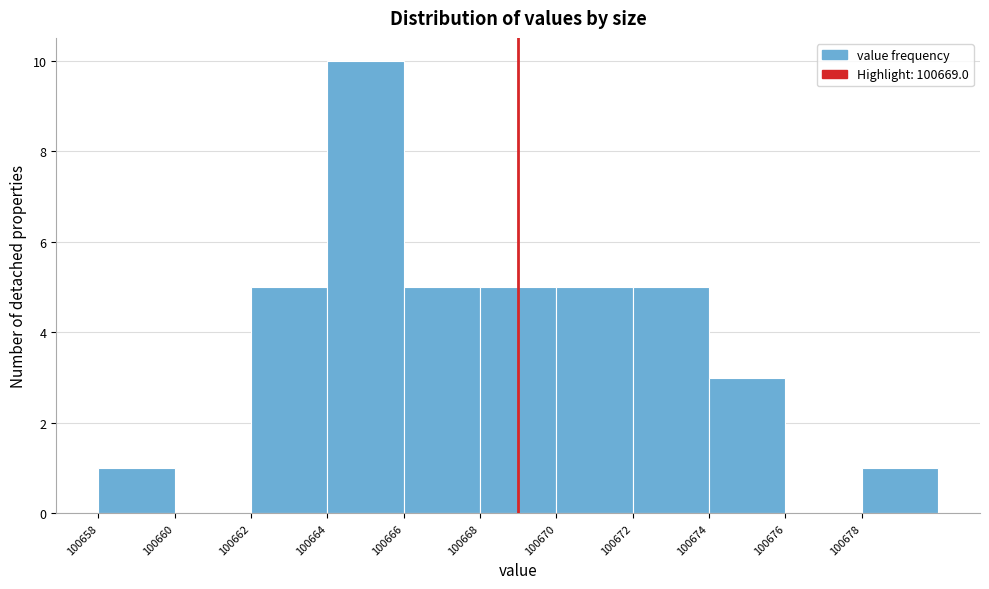

Which range on the x-axis has the tallest bar?

100664 to 100666